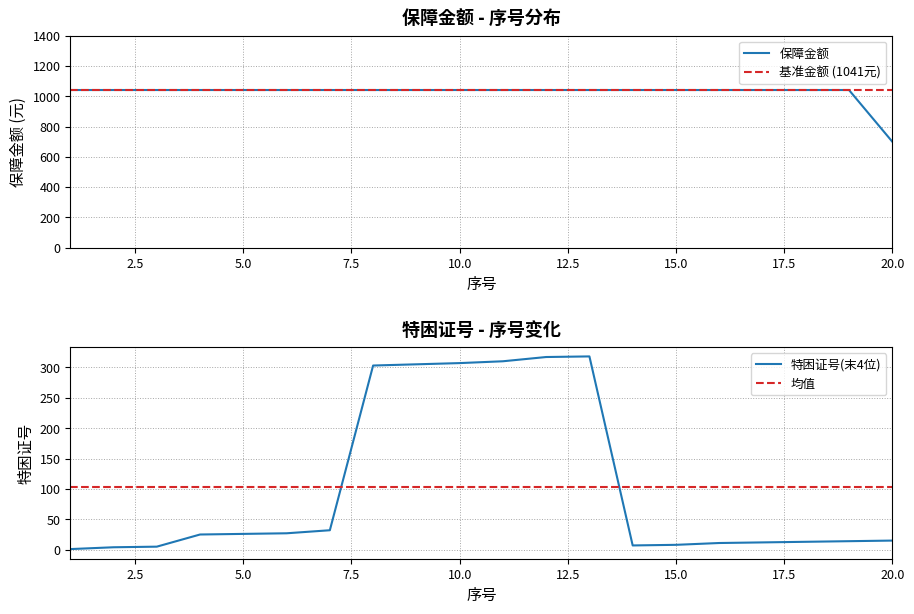

True or false: 均值 has more than 2 points higher than both neighbors.

False